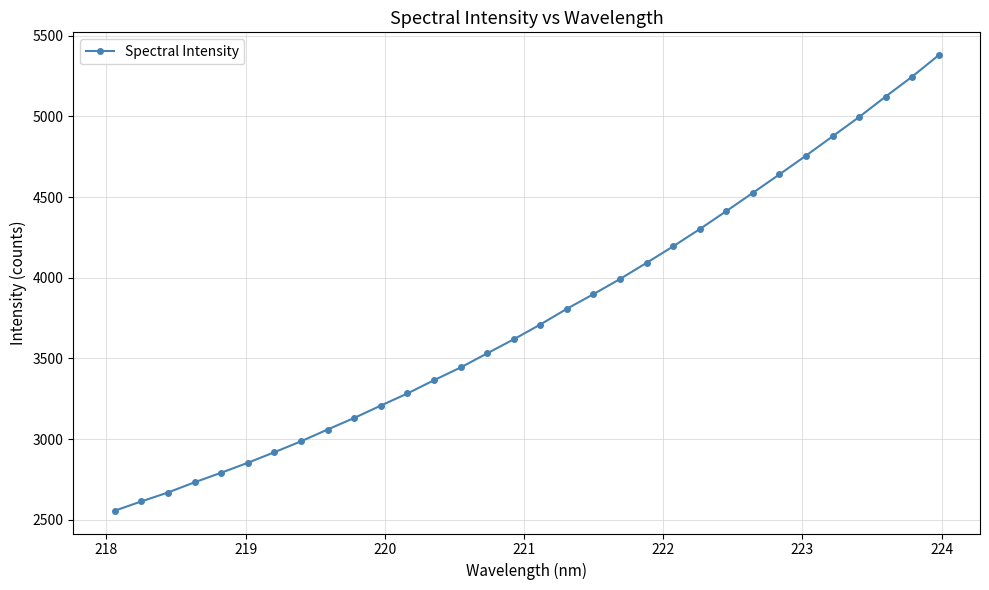

What is the minimum value shown in the chart?

2556.6